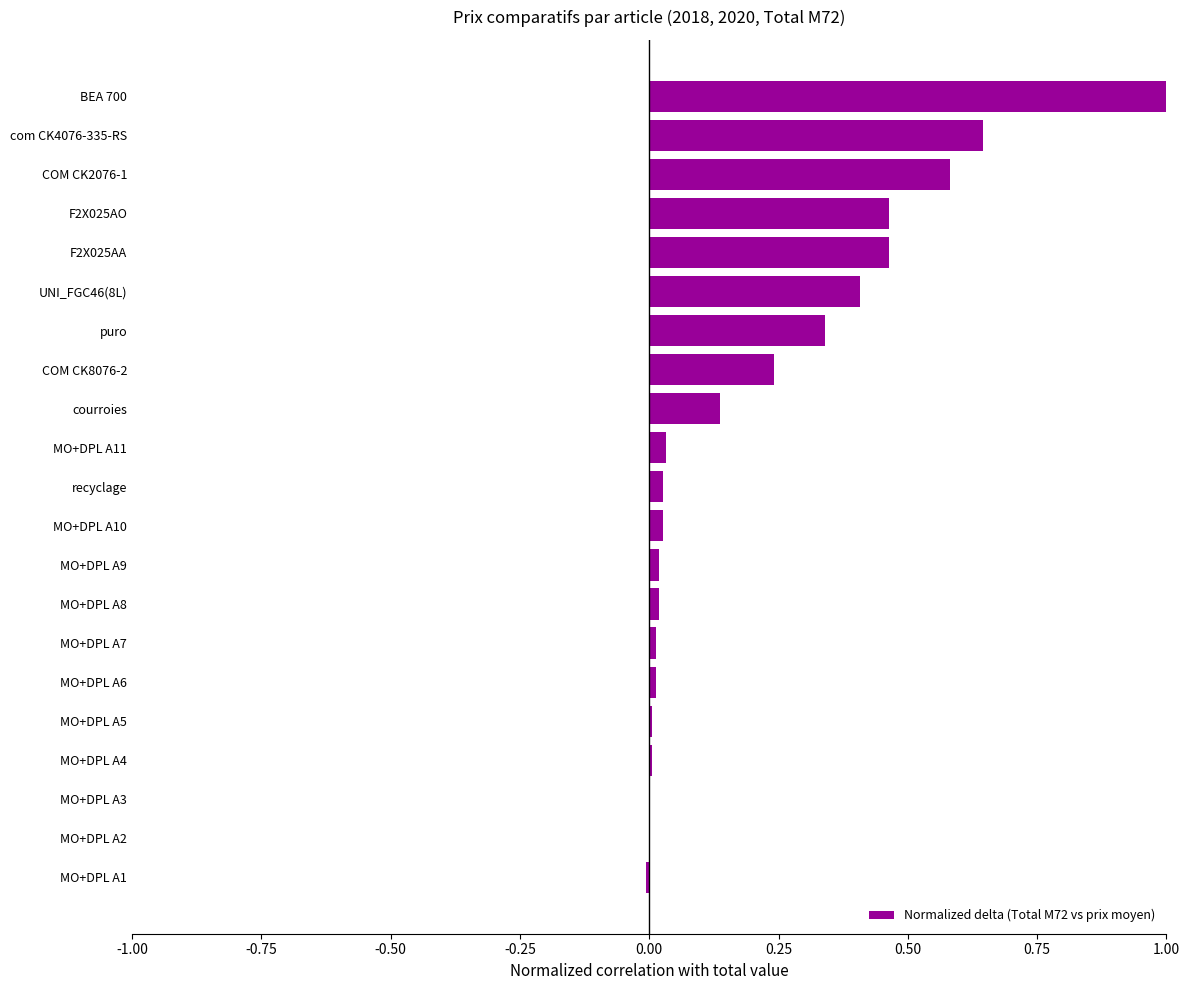

Are the bars horizontal?

Yes